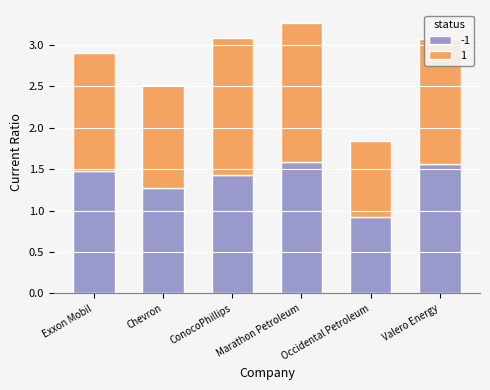

What is the total value across all series at Occidental Petroleum?

1.8